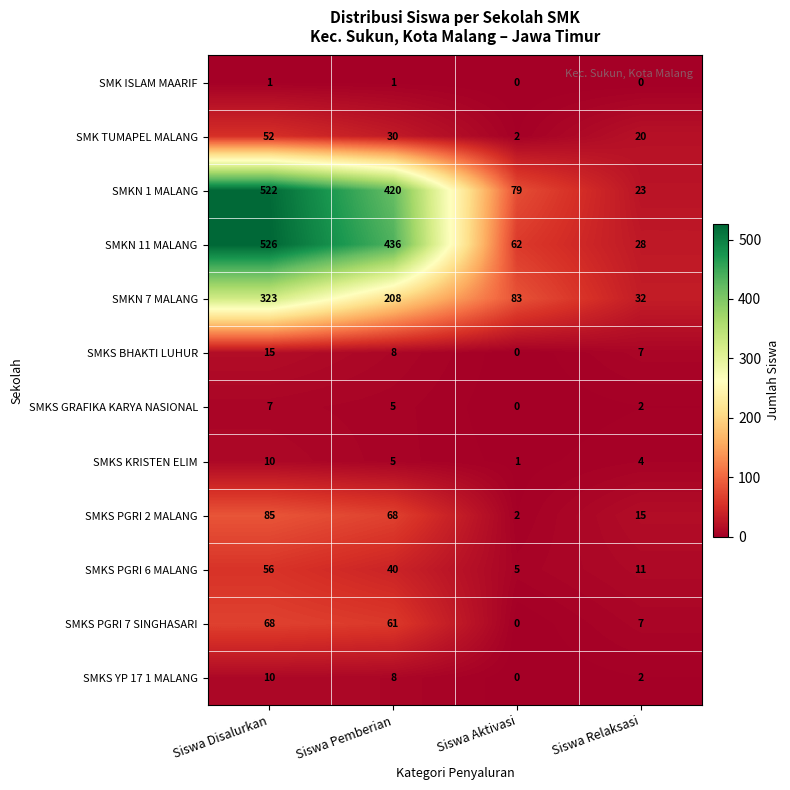

Which series changed the most between Siswa Disalurkan and Siswa Pemberian?

SMKN 7 MALANG